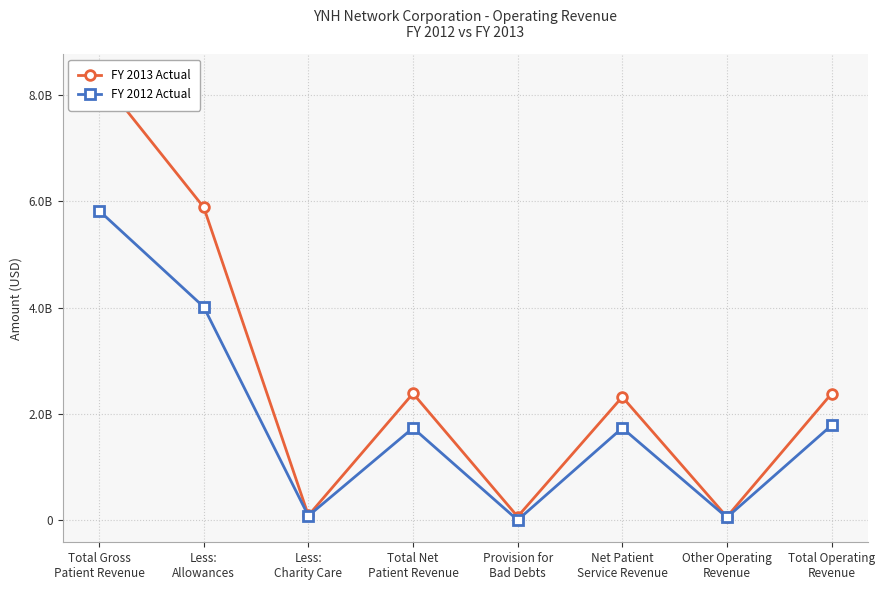

What is the average value of the FY 2012 Actual series?

1901281500